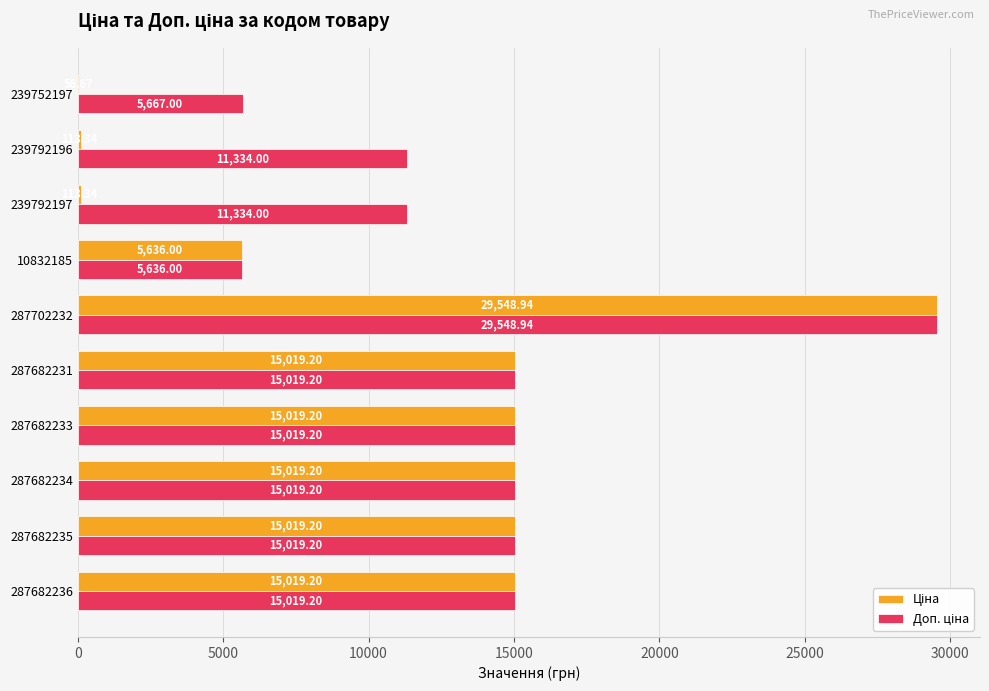

What is the total value across all series at 10832185?

11272.0